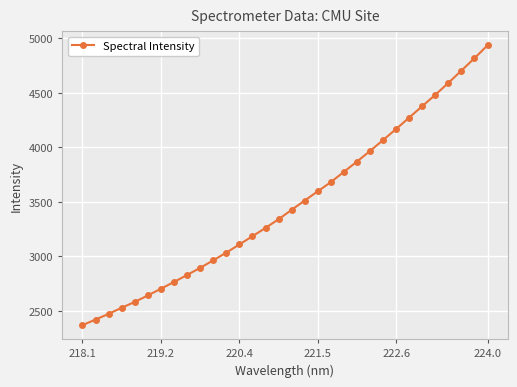

What is the value of the 8th point from the left?

2766.4